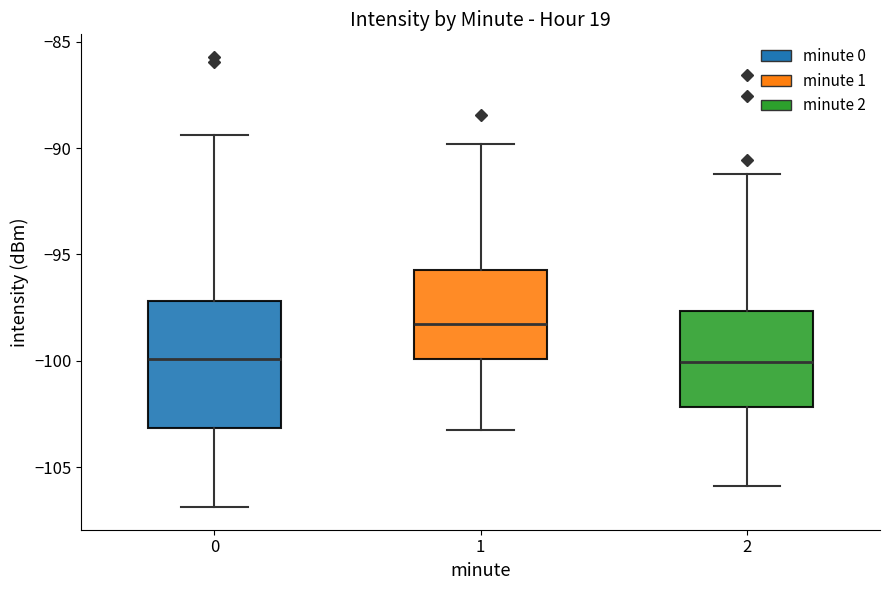

Reading left to right, read every box against the y-axis: the position of its median line, the range the box covers, and the ends of its whiskers. The values are not printed on the chart, so give them approximately, as read against the axis.

0: median -100.0, box -103.0 to -97.0, whiskers -107.0 to -89.5
1: median -98.5, box -100.0 to -95.5, whiskers -103.0 to -90.0
2: median -100.0, box -102.0 to -97.5, whiskers -106.0 to -91.0